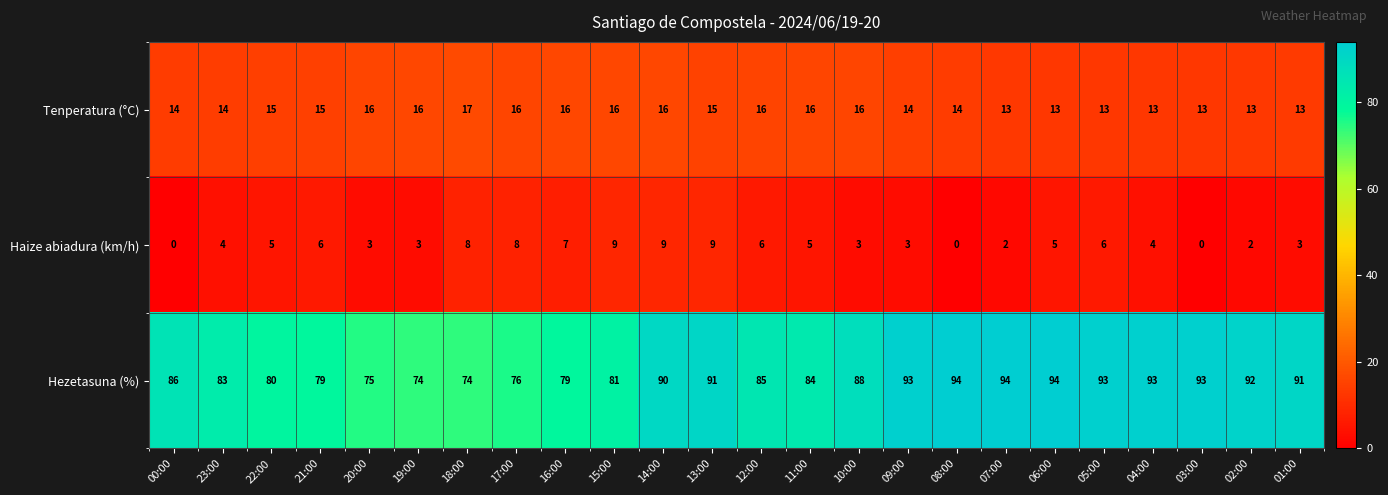

The Haize abiadura (km/h) series shows 3 at 21:00. True or false?

False